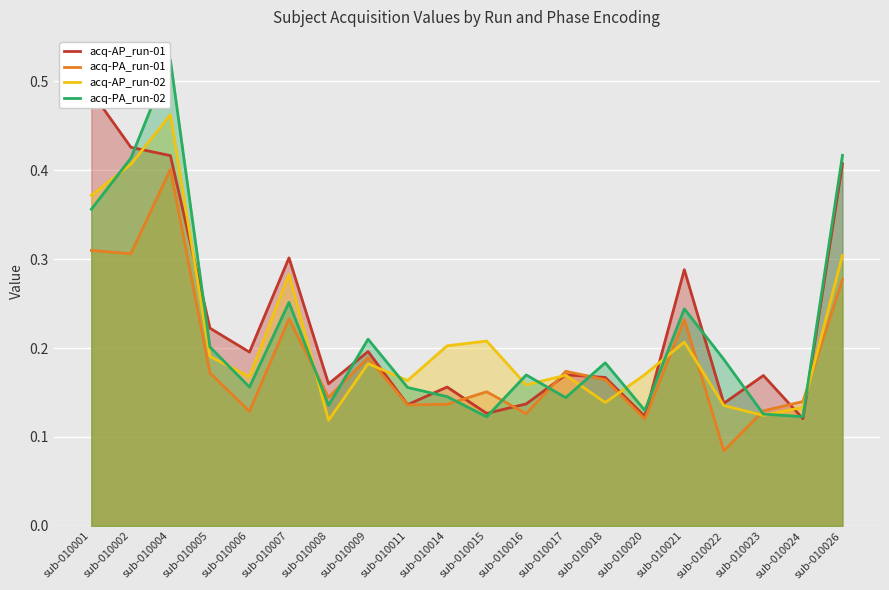

How many acq-PA_run-02 values are between 0 and 1?

20